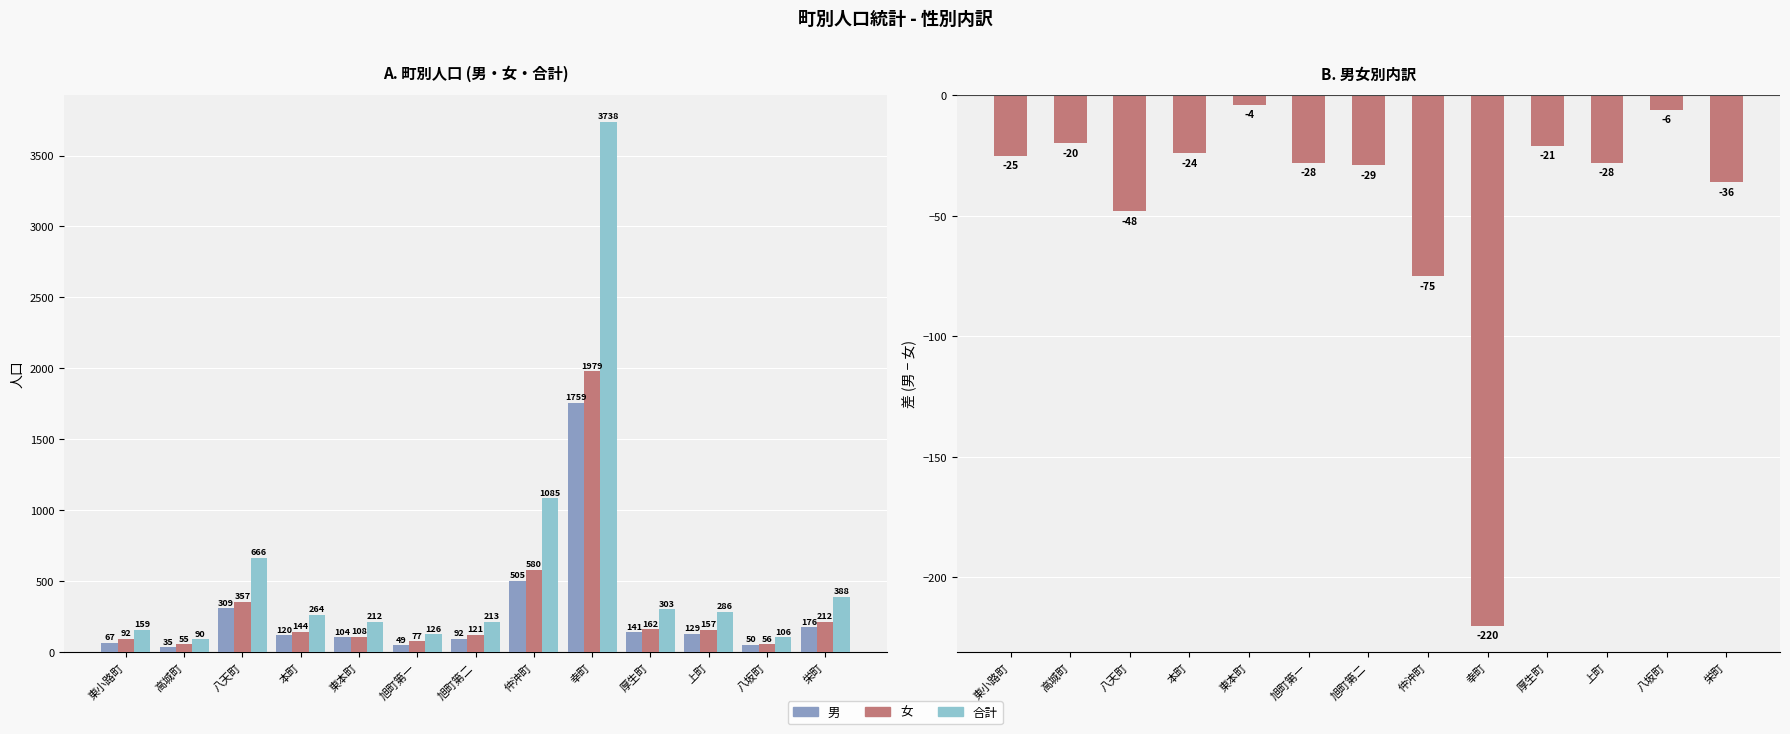

What is the sum of all 男 values?

3536